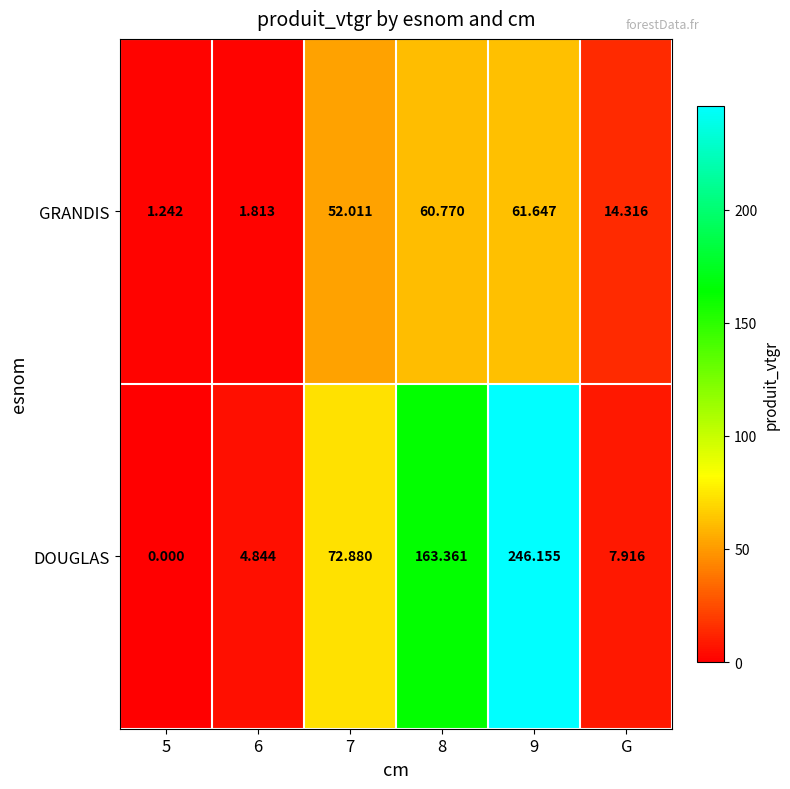

Is the value of DOUGLAS at 5 greater than the value of GRANDIS at 7?

No